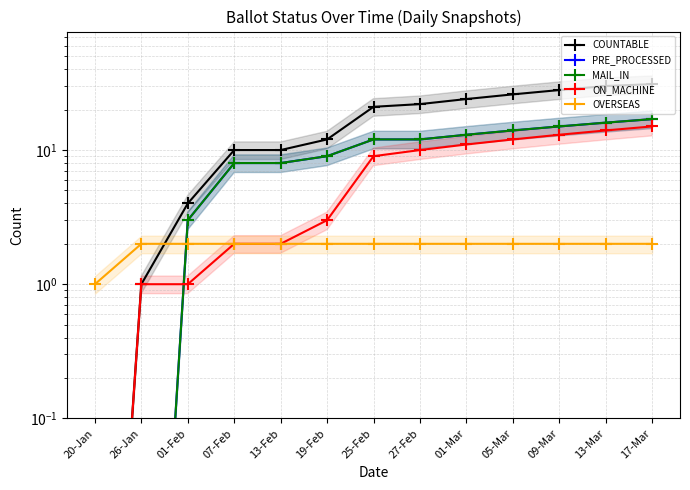

What is the difference between the PRE_PROCESSED values at 25-Feb and 01-Feb?

9.0